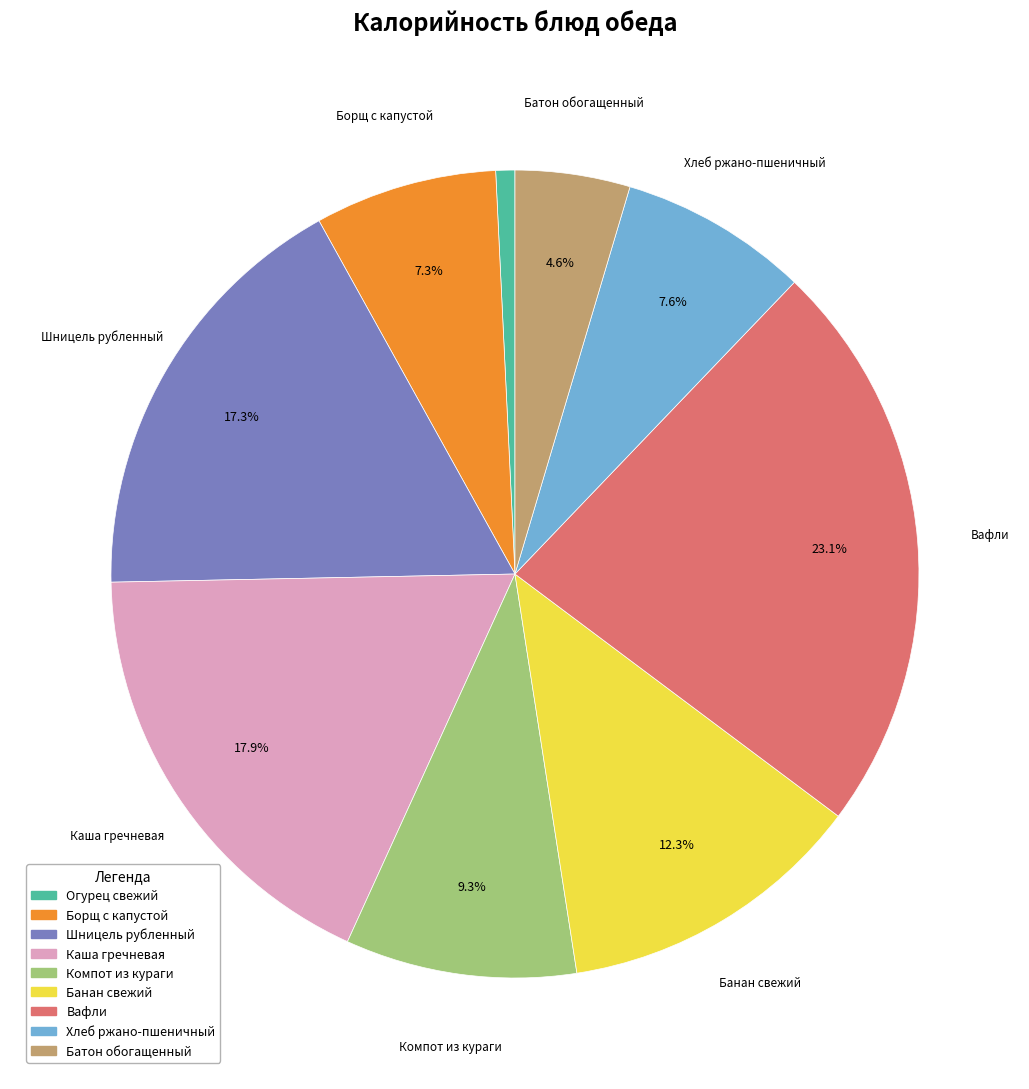

Is Каша гречневая the majority of the pie?

No